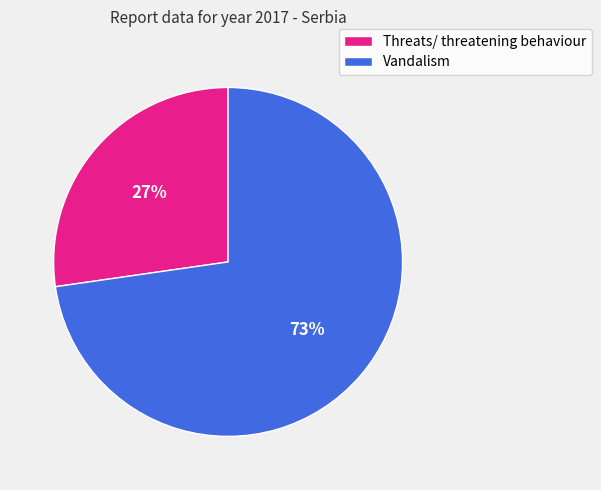

Rank the categories by value from highest to lowest.

Vandalism, Threats/ threatening behaviour